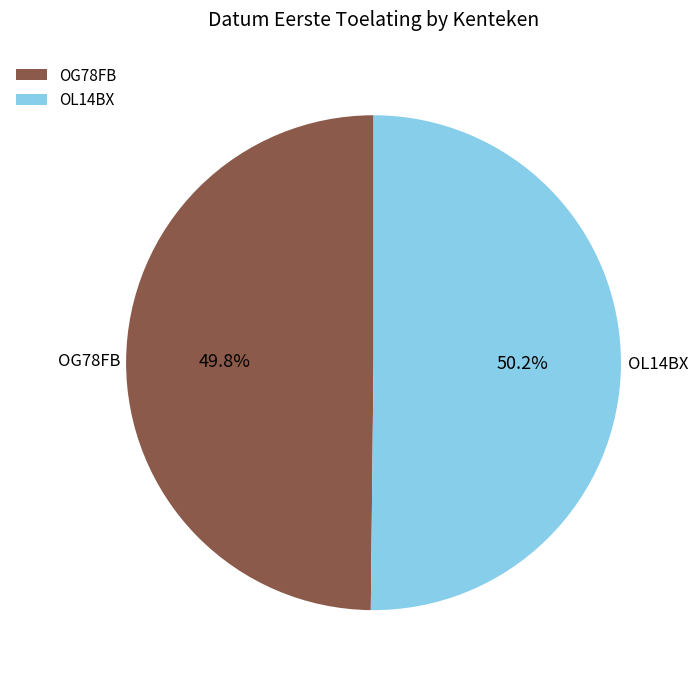

Approximately how many times larger is the value at OG78FB compared to OL14BX?

1.0